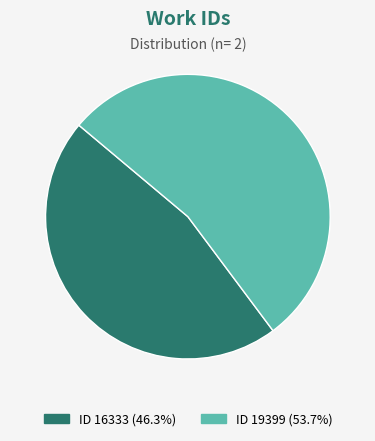

Approximately how many times larger is the value at ID 16333 (46.3%) compared to ID 19399 (53.7%)?

0.9